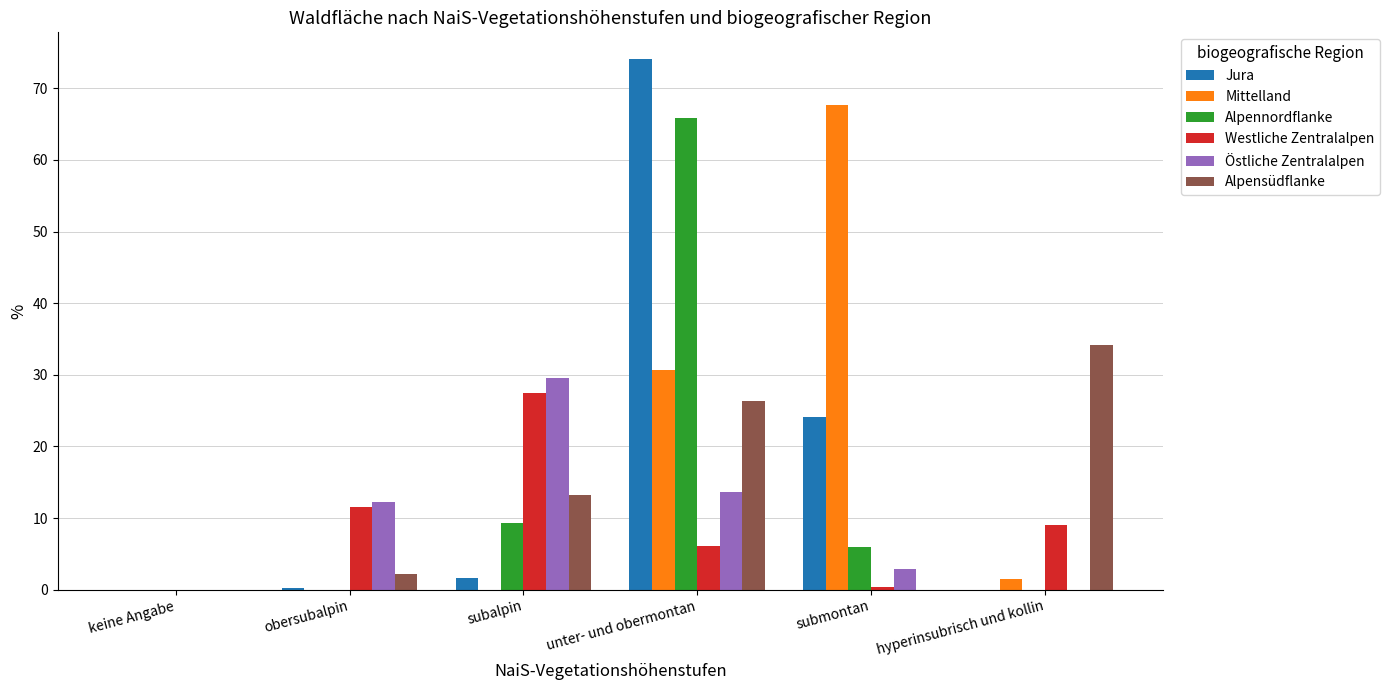

Which series has the largest range (max minus min)?

Jura